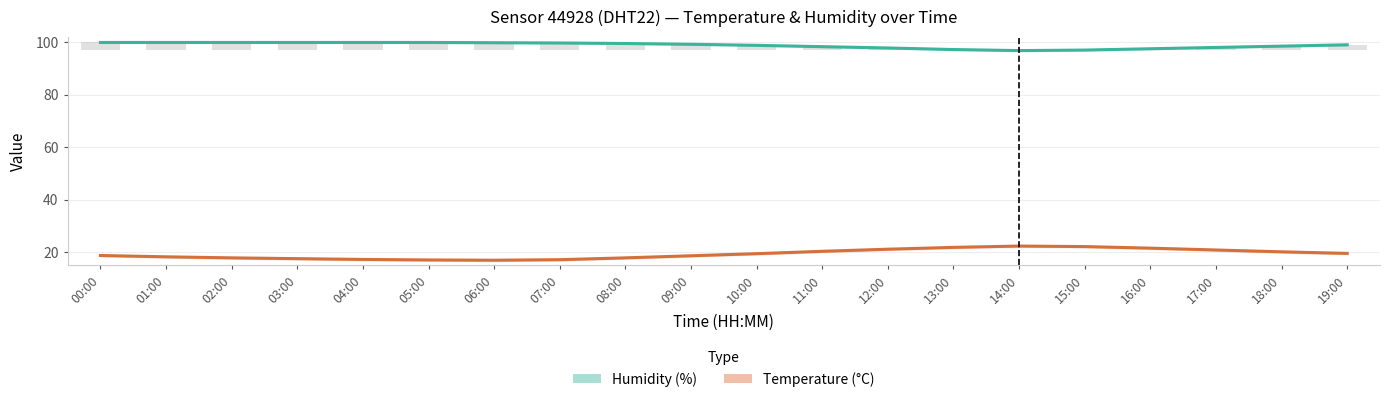

What is the spread (max minus min) of values at 12:00?

76.7